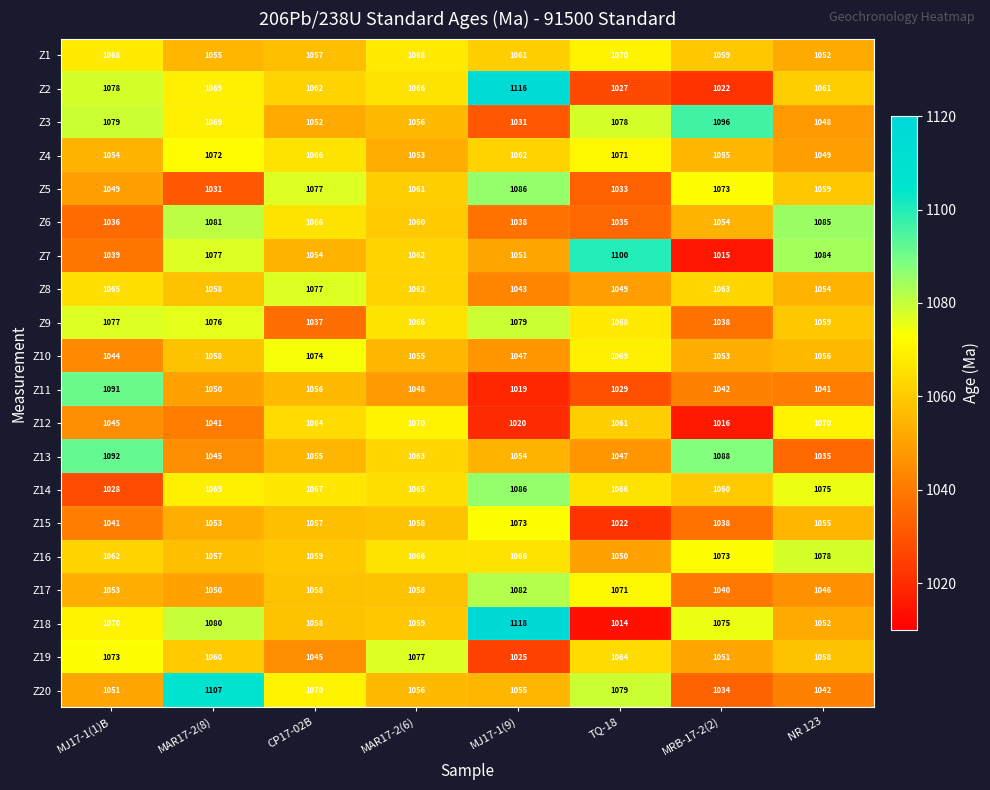

What is the average value of the Z17 series?

1057